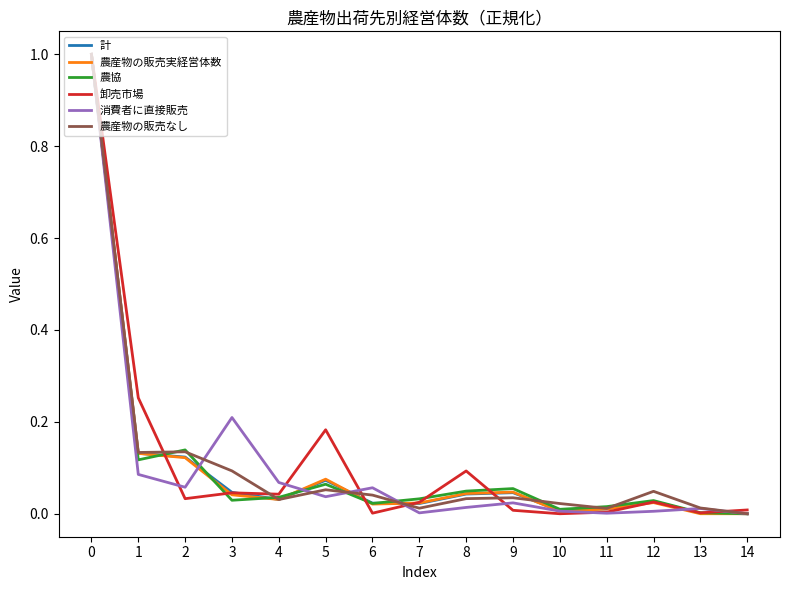

Is the value of 卸売市場 at 3 greater than the value of 消費者に直接販売 at 3?

No